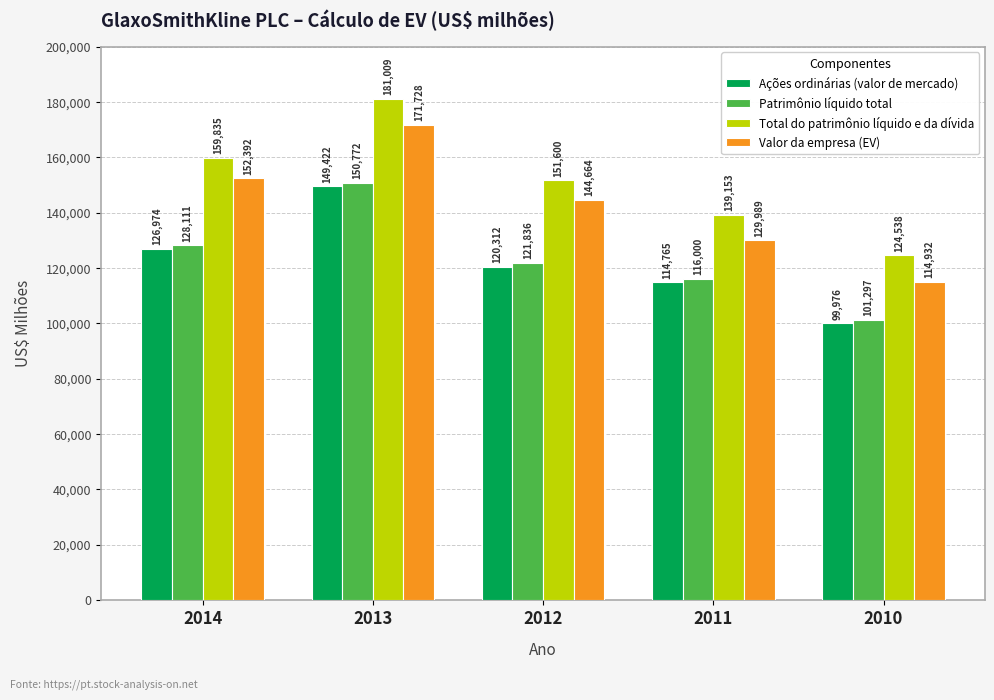

Which label corresponds to the smallest value in the chart?

2010